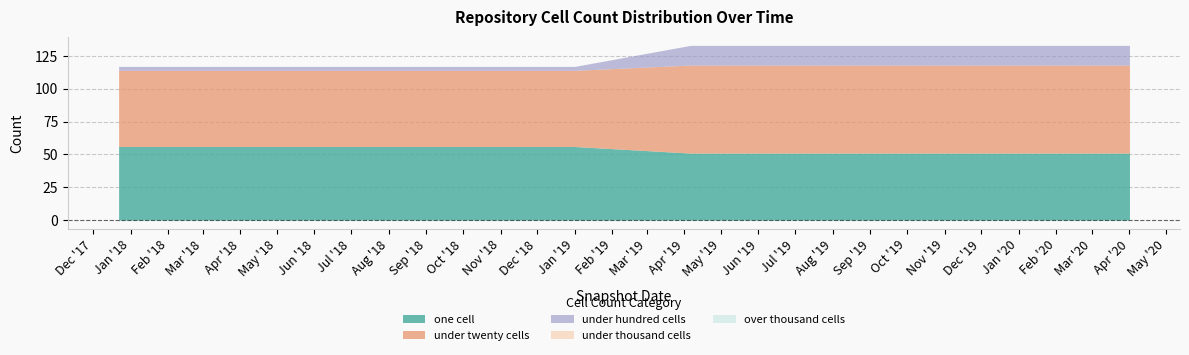

How many under_hundred_cells values are between 3 and 15?

10